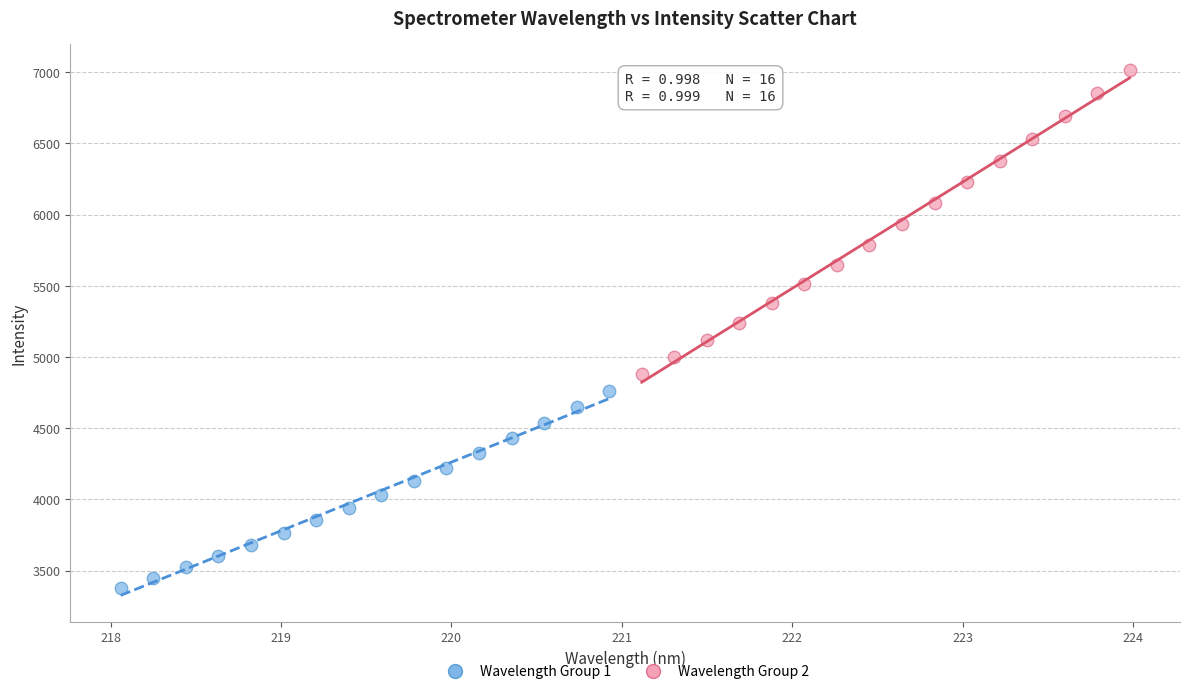

Which series contains the highest Y value?

Wavelength Group 2